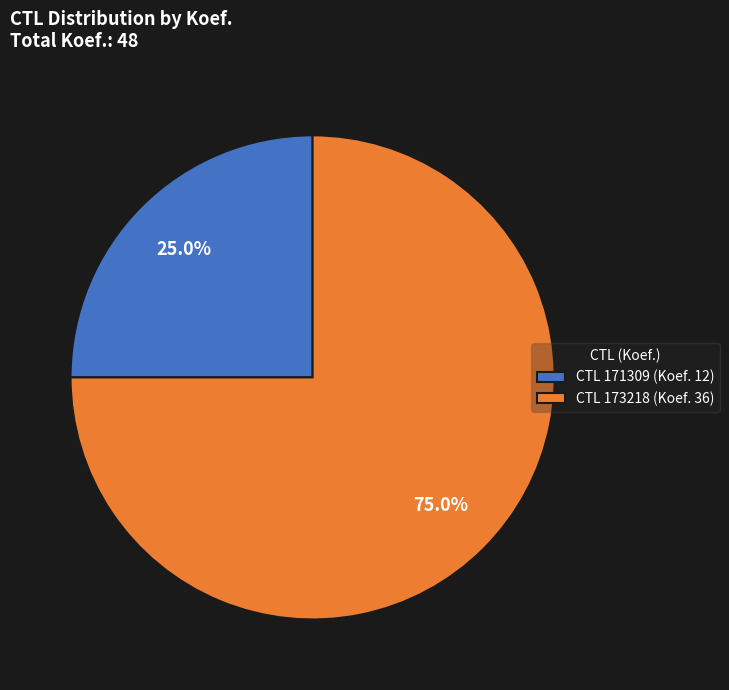

Is the sum of CTL 173218 (Koef. 36) and CTL 171309 (Koef. 12) greater than half?

Yes